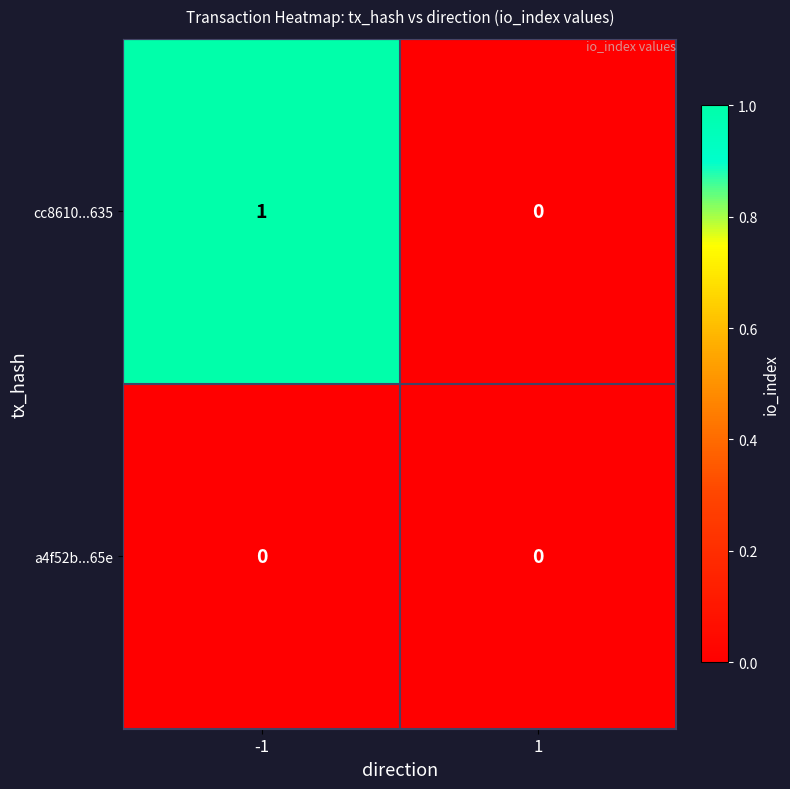

True or false: a4f52b...65e has a value of 0 at 1.

True